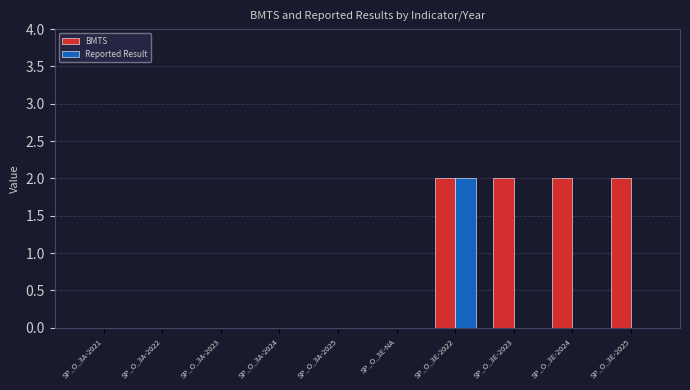

True or false: BMTS has a value of 2 at SP_O_3E-2023.

True